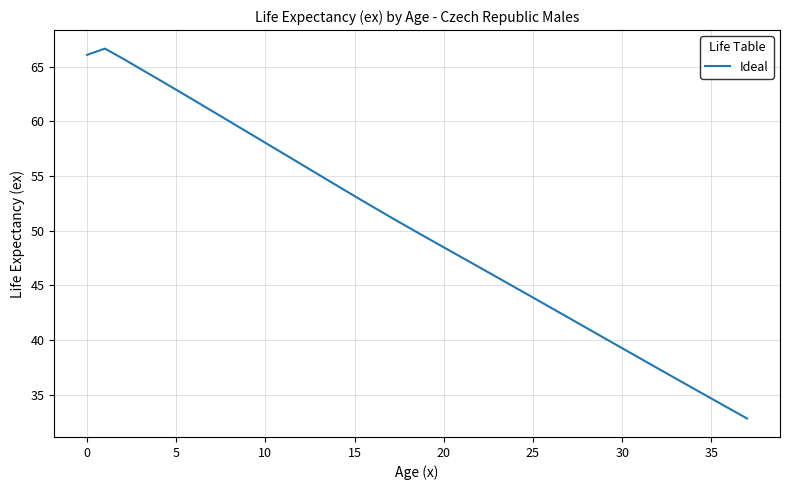

What is the difference between the maximum and minimum values?

33.8